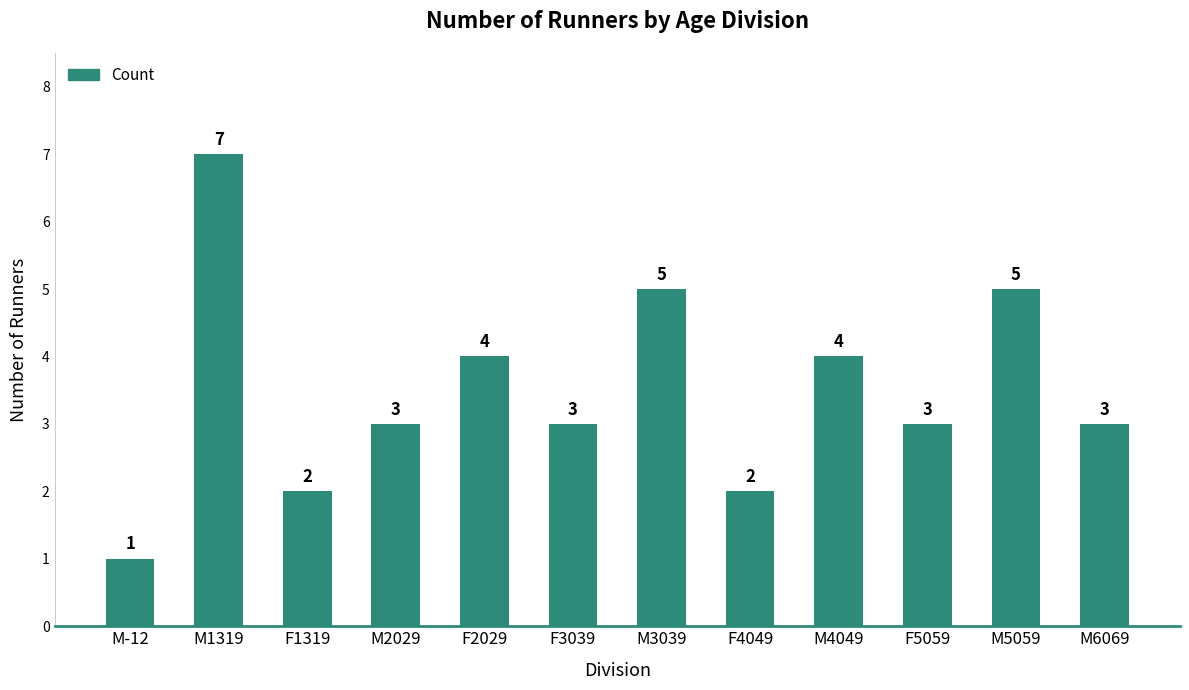

At which label does the data first exceed 3?

M1319